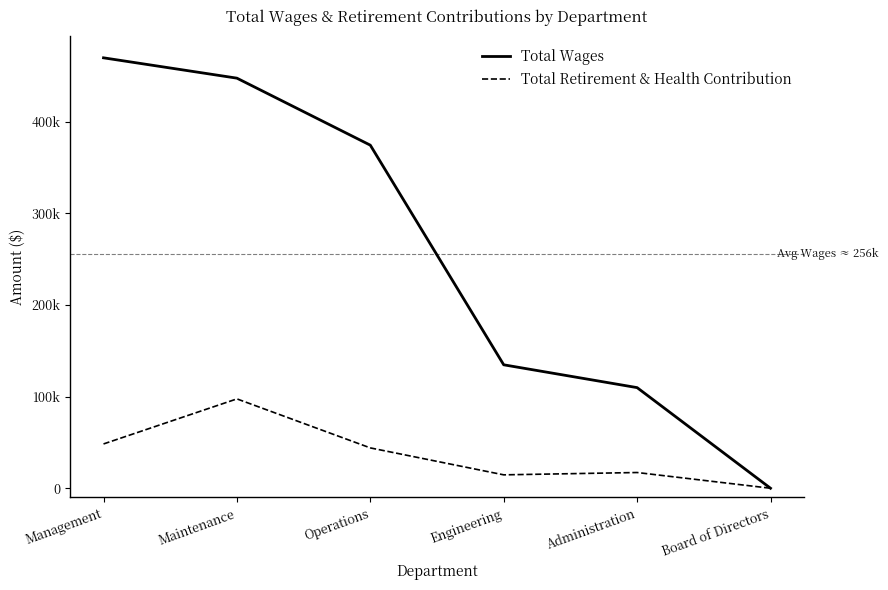

Where does the Total Wages series first go above 374477?

Management